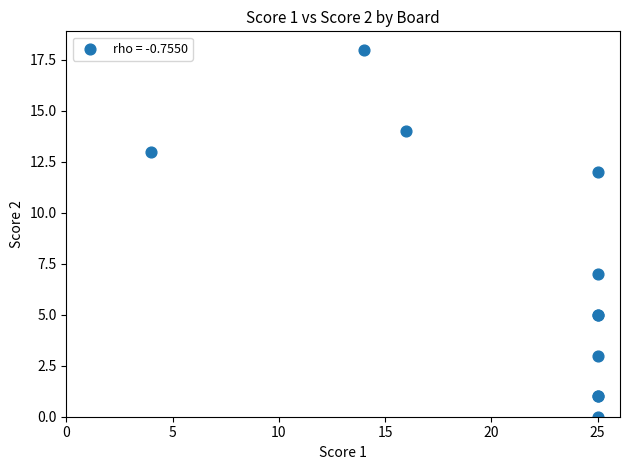

What Y value in the scatter plot is closest to 9?

7